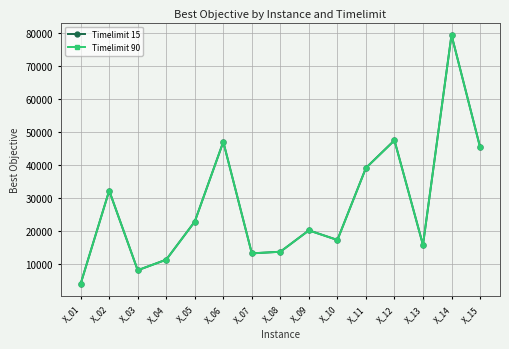

Count the number of categories in the chart.

15